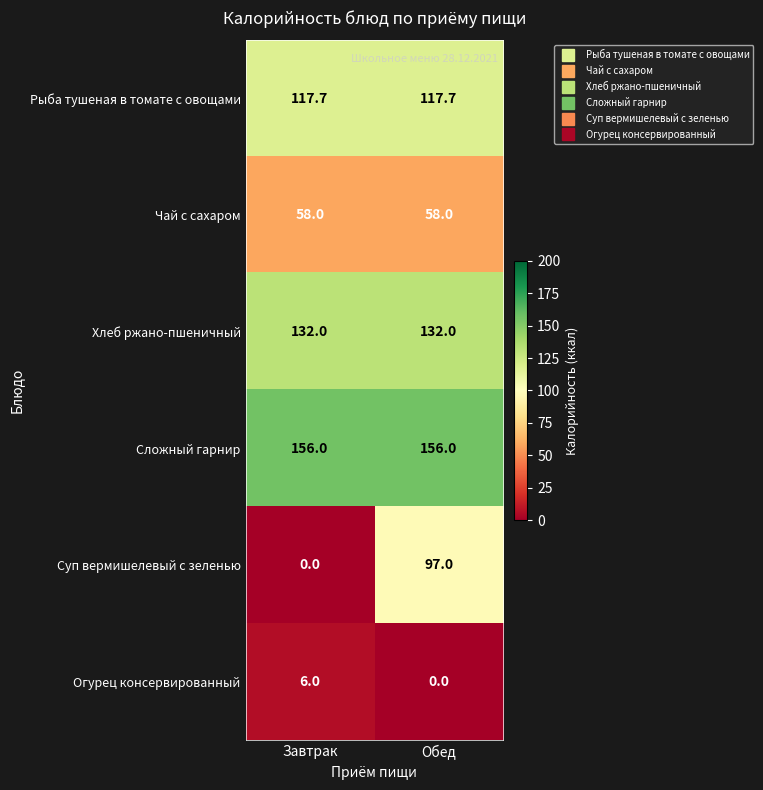

What is the maximum value shown in the chart?

156.0